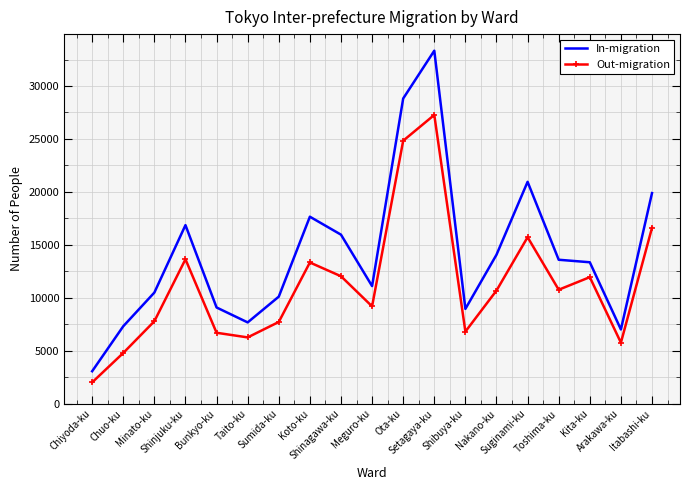

Which series has the largest total across all categories?

In-migration